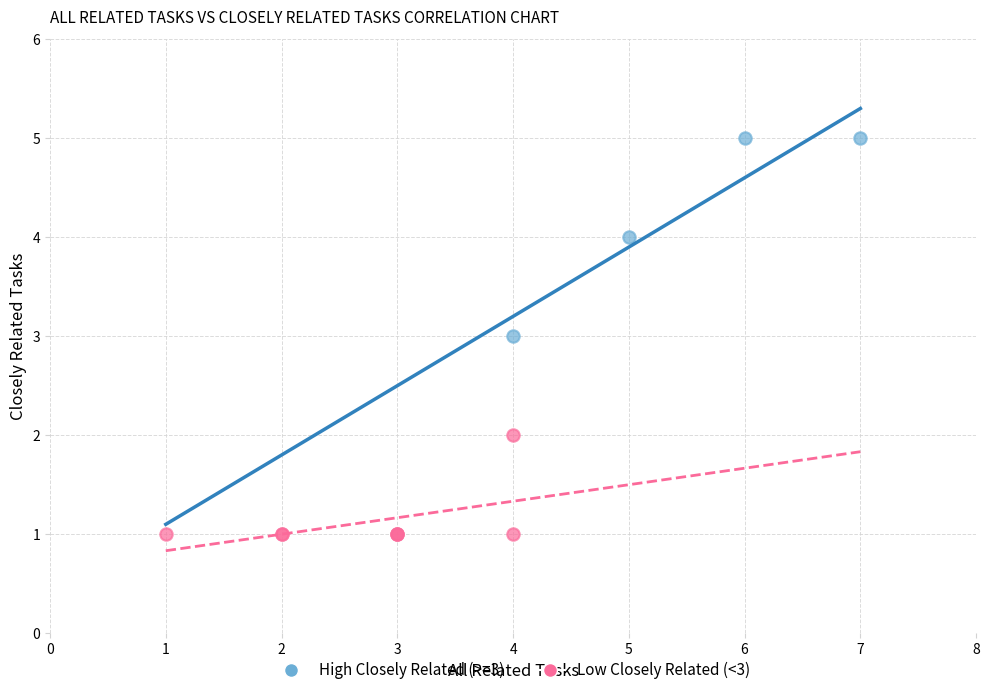

Which series contains the lowest Y value?

Low Closely Related (<3)